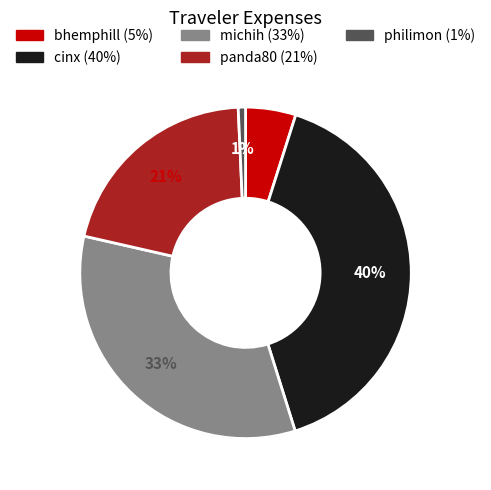

How many segments does this pie chart have?

5